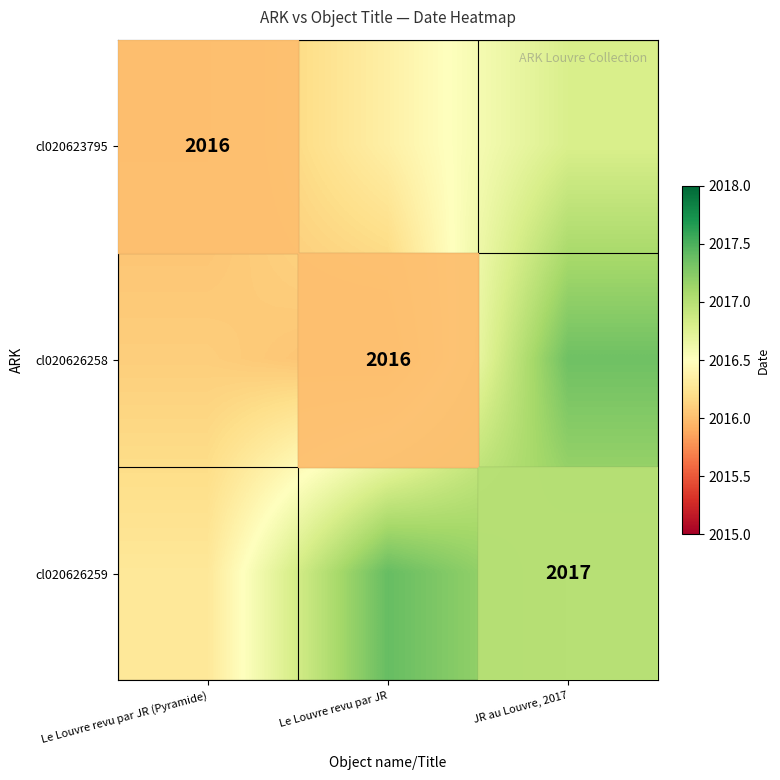

Which has a higher value, JR au Louvre, 2017 or Le Louvre revu par JR (Pyramide)?

JR au Louvre, 2017